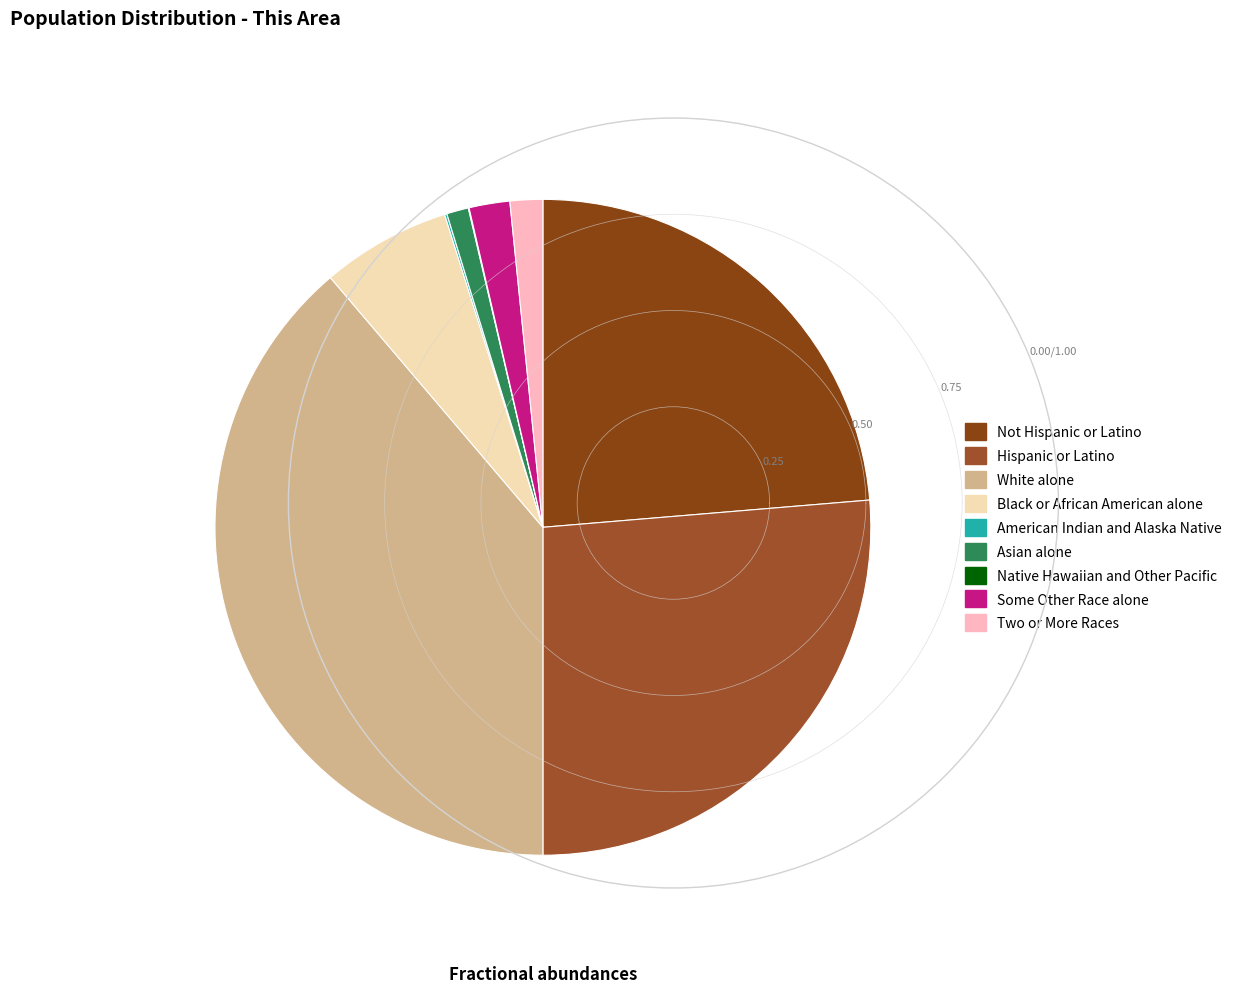

What percentage do Hispanic or Latino and White alone together represent?

65.1%